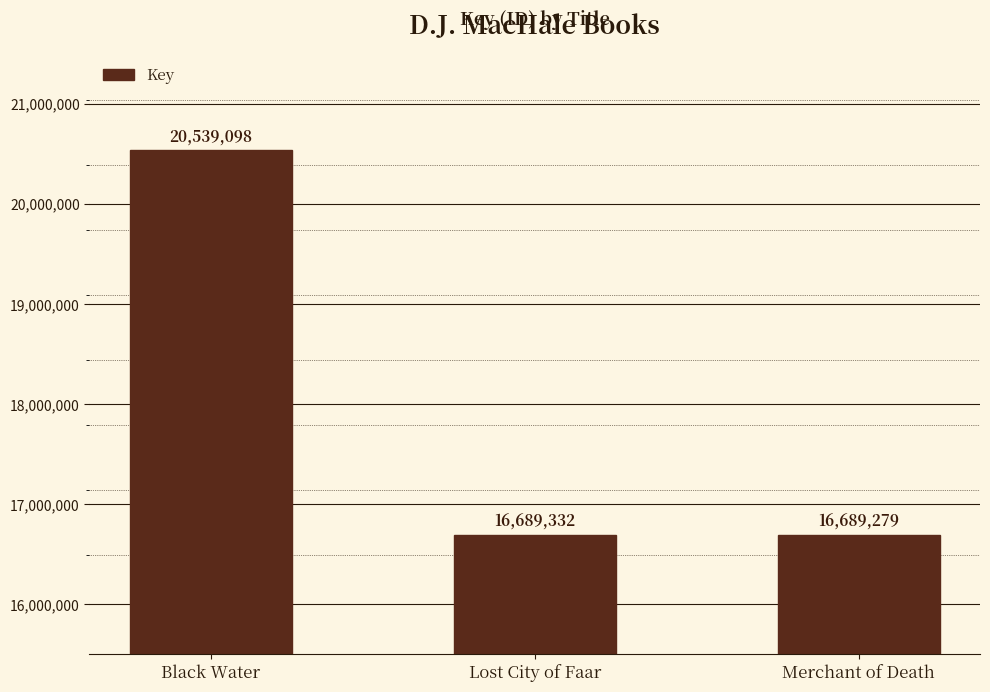

Where does the data first go above 16689332?

Black Water